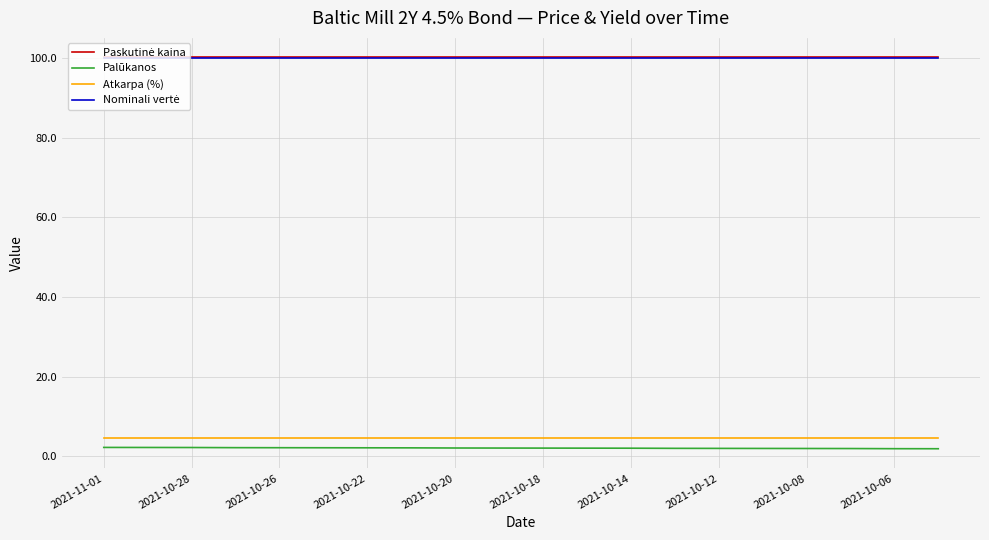

True or false: Palūkanos and Atkarpa (%) intersect in this chart.

False